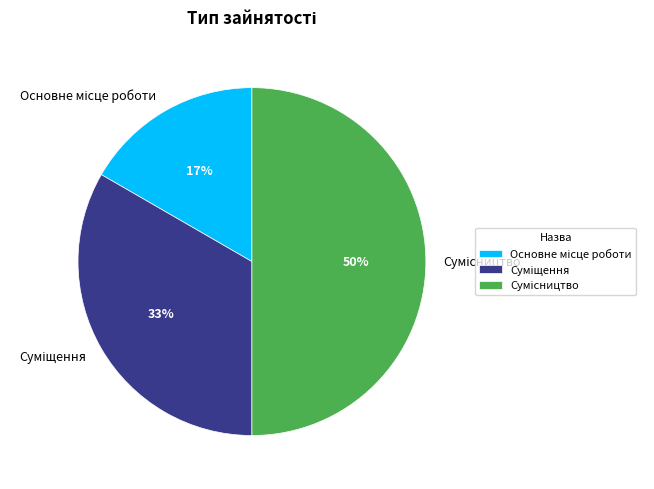

How many segments does this pie chart have?

3